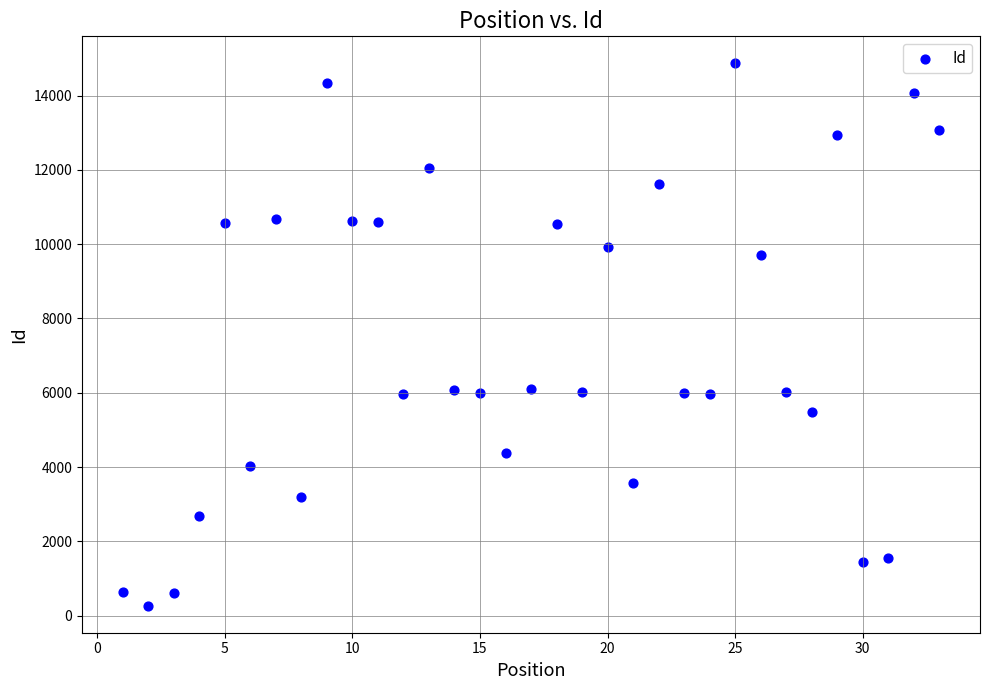

What is the range of Y values (max minus min)?

14591